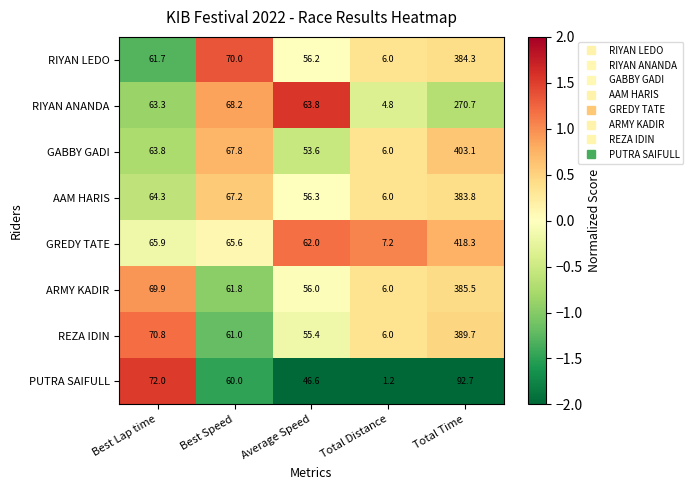

What is the difference between the REZA IDIN values at Total Time and Best Lap time?

318.9